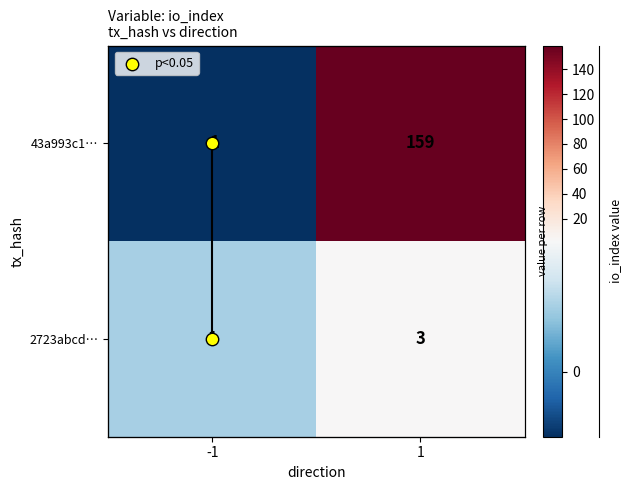

The 43a993c1… series shows -1 at -1. True or false?

True